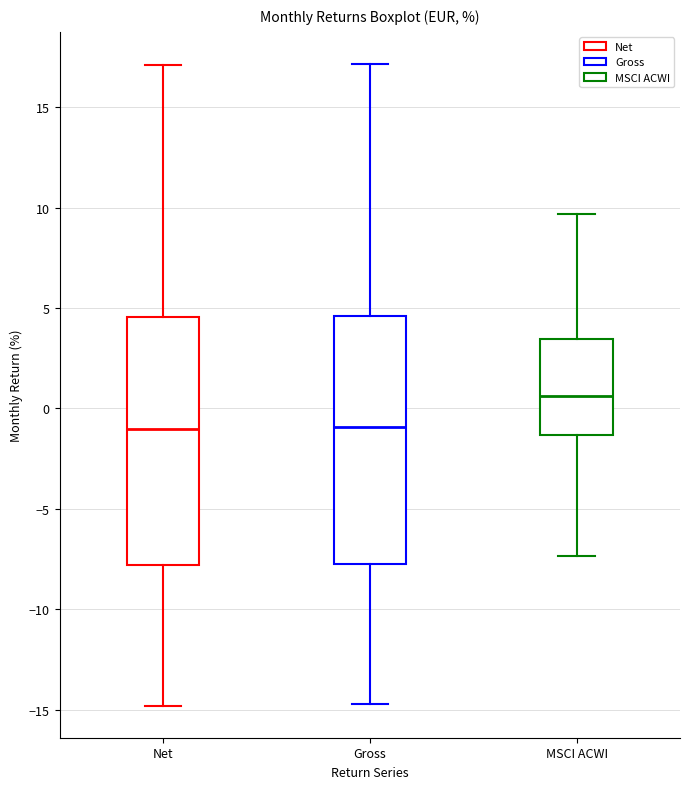

Reading left to right, read every box against the y-axis: the position of its median line, the range the box covers, and the ends of its whiskers. The values are not printed on the chart, so give them approximately, as read against the axis.

Net: median -1.0, box -8.0 to 4.5, whiskers -15.0 to 17.0
Gross: median -1.0, box -7.5 to 4.5, whiskers -14.5 to 17.0
MSCI ACWI: median 0.5, box -1.5 to 3.5, whiskers -7.5 to 9.5